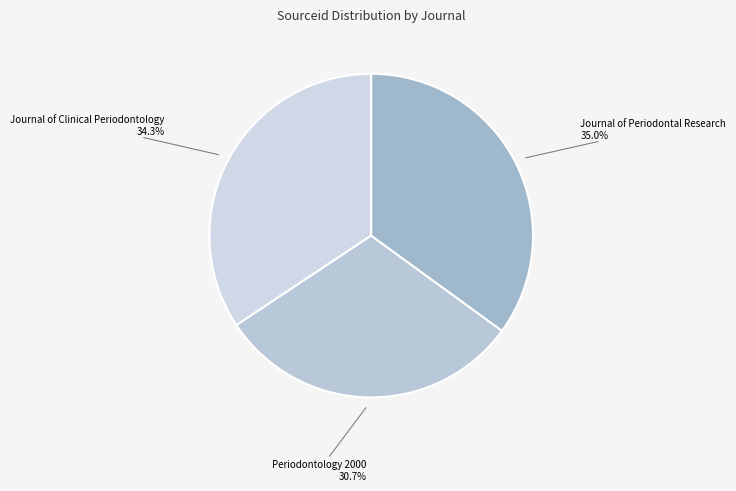

How many segments does this pie chart have?

3